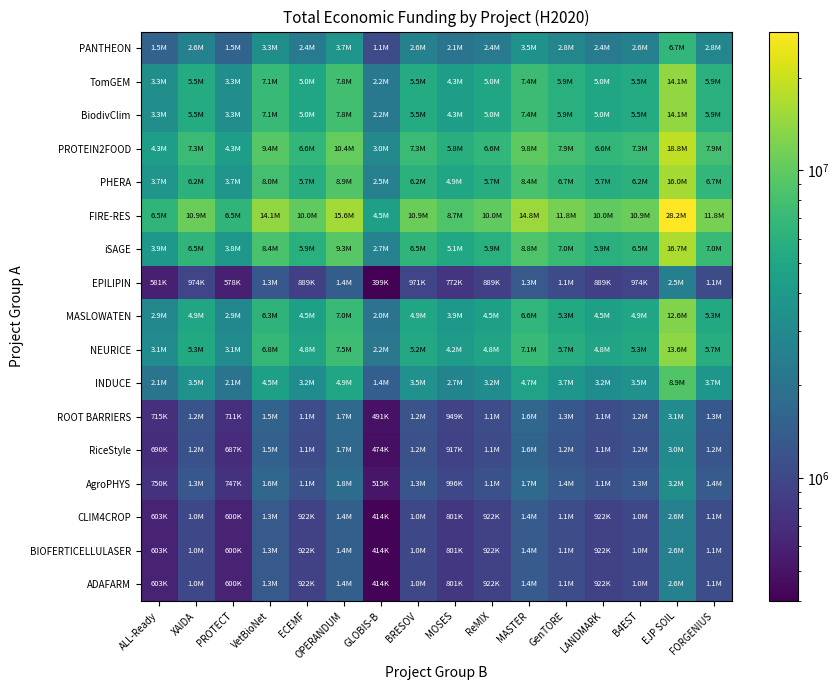

What is the total value across all series at VetBioNet?

84752362.5